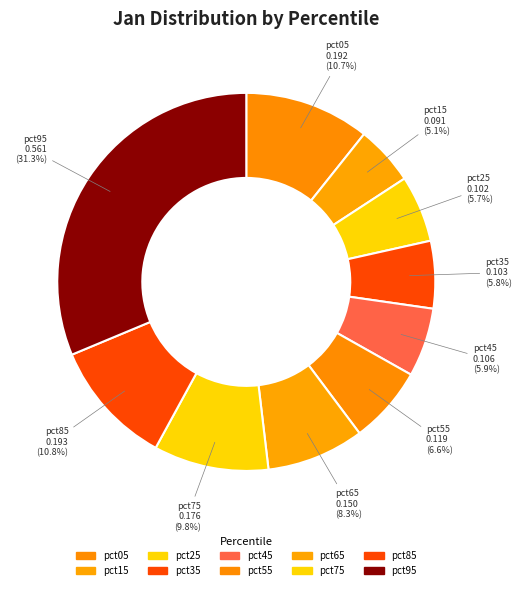

To the nearest percent, what is the difference between the largest and smallest slice percentages?

26%